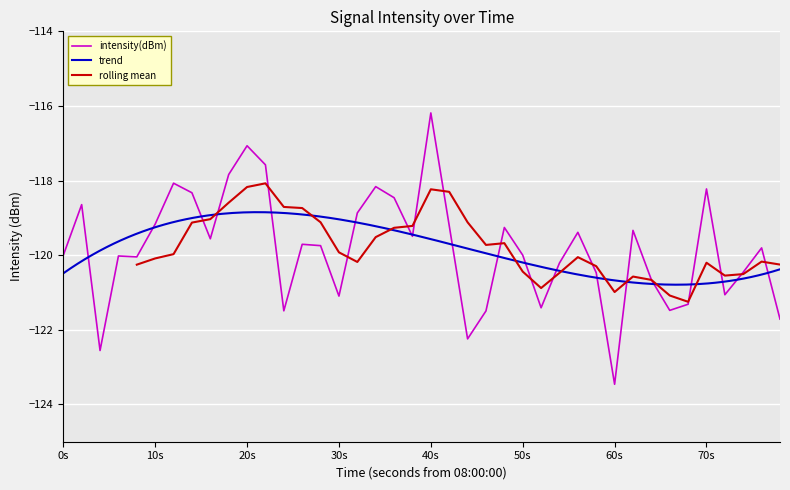

What is the sum of all values?

-4793.3